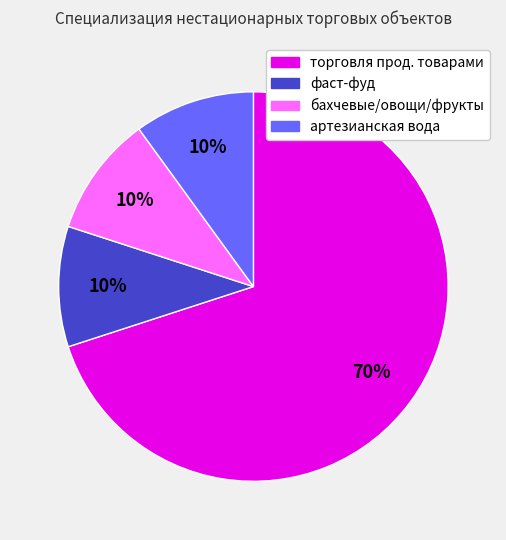

Is there any slice that represents more than half of the pie?

Yes